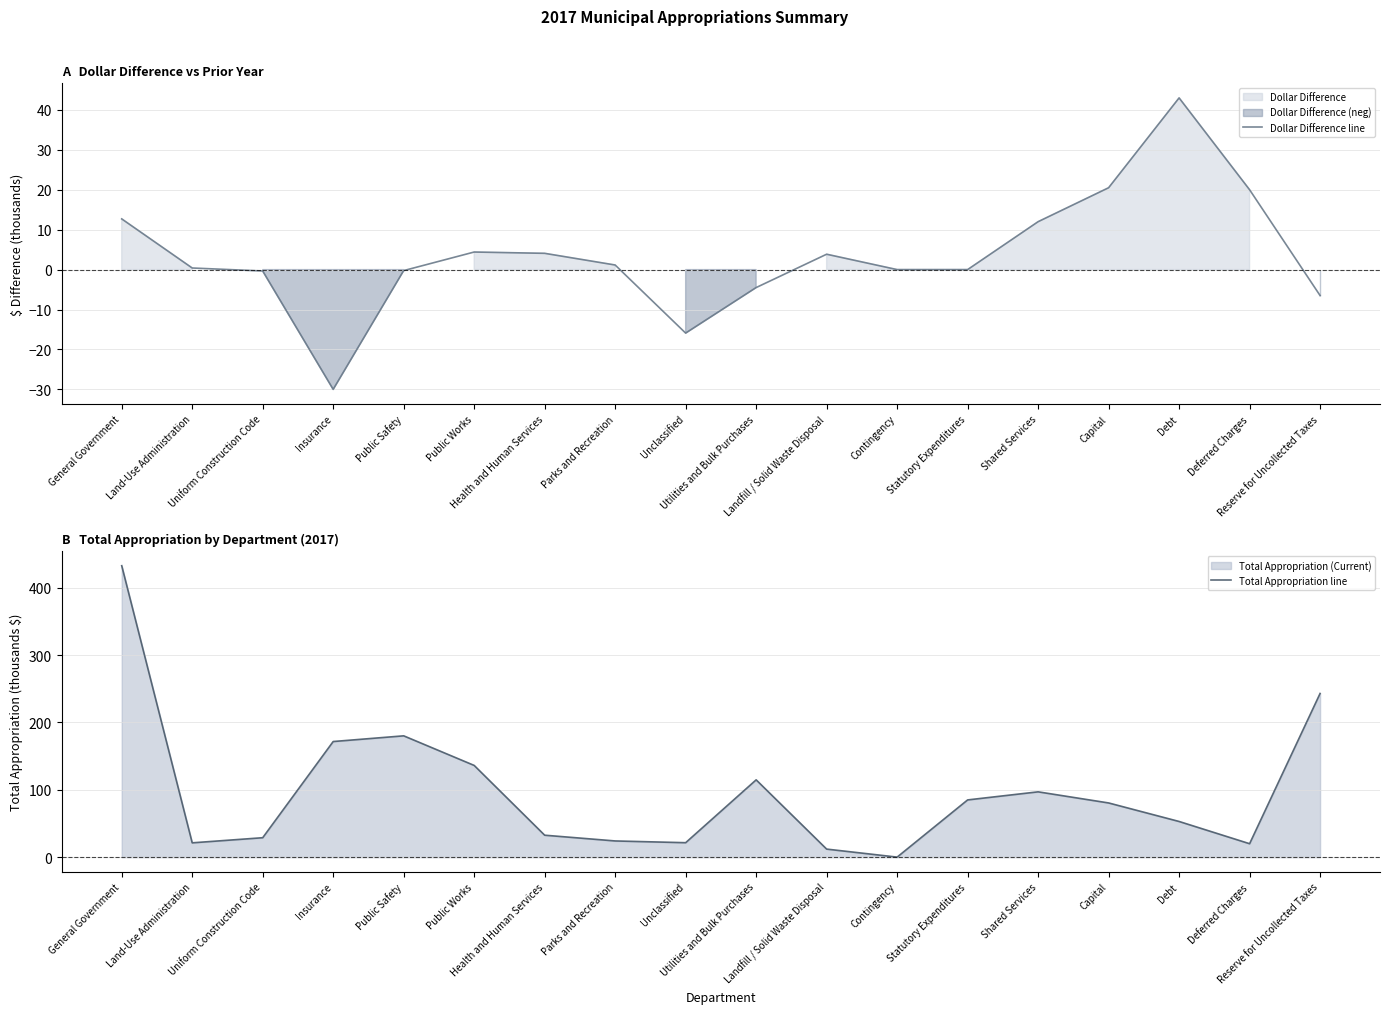

At which category does Total Appropriation line reach its first local valley?

Land-Use Administration